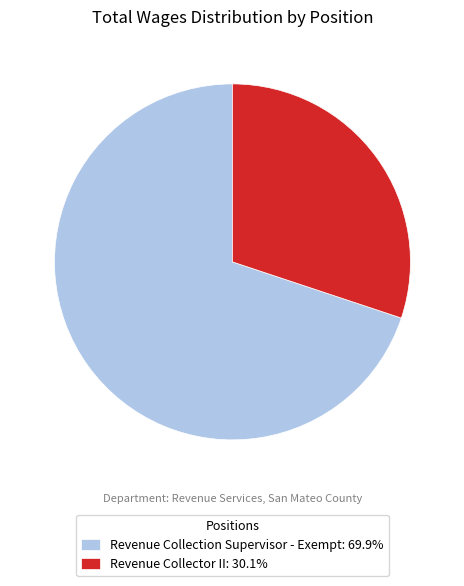

Which slice is the largest?

Revenue Collection Supervisor - Exempt